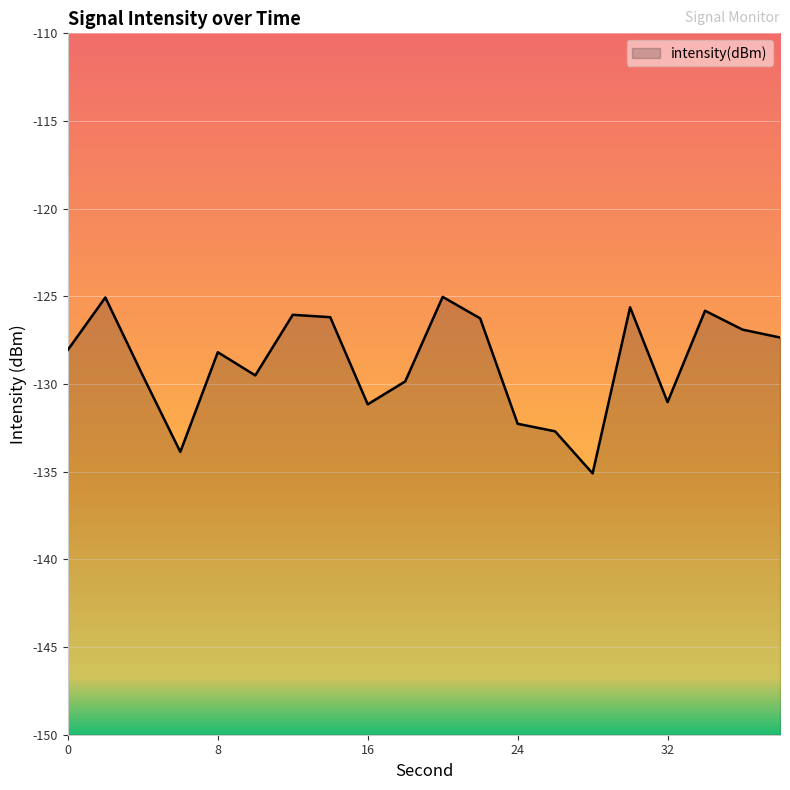

Rank the categories by value from lowest to highest.

28, 6, 26, 24, 16, 32, 18, 4, 10, 8, 0, 38, 36, 22, 14, 12, 34, 30, 2, 20